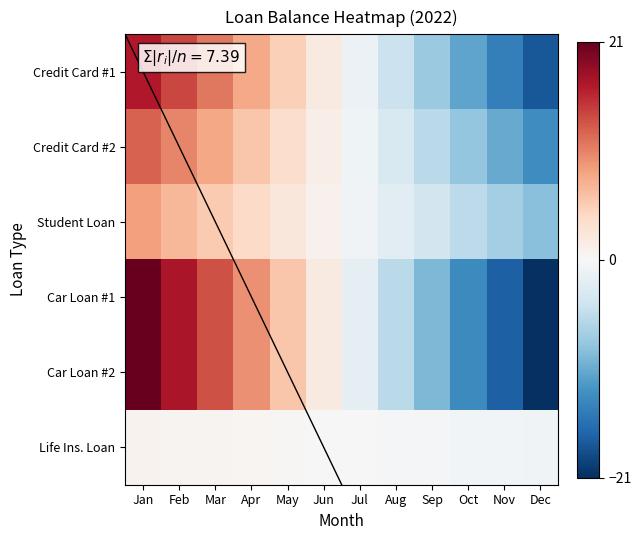

Which series has the largest total across all categories?

Credit Card #1